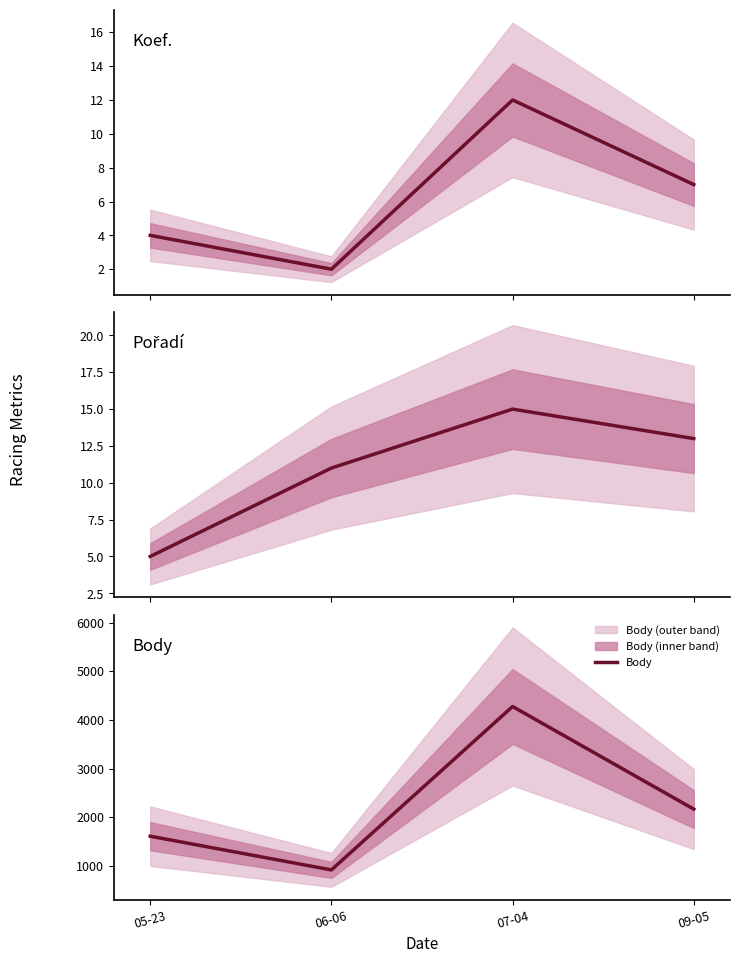

How many lines are shown in the chart?

3